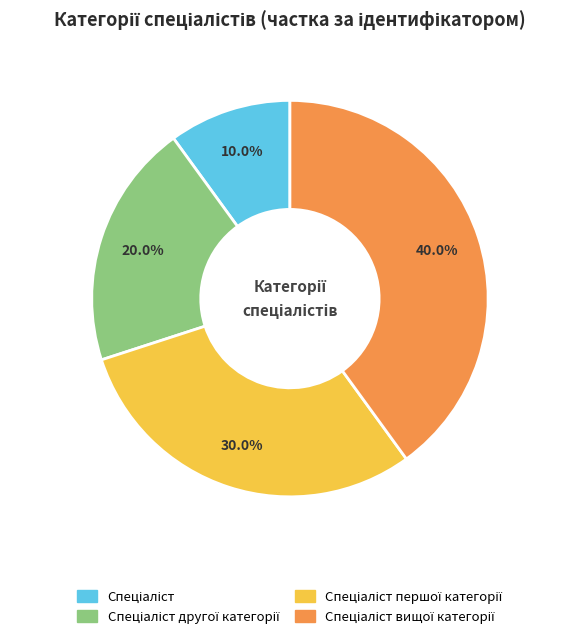

Does any single category account for the majority?

No